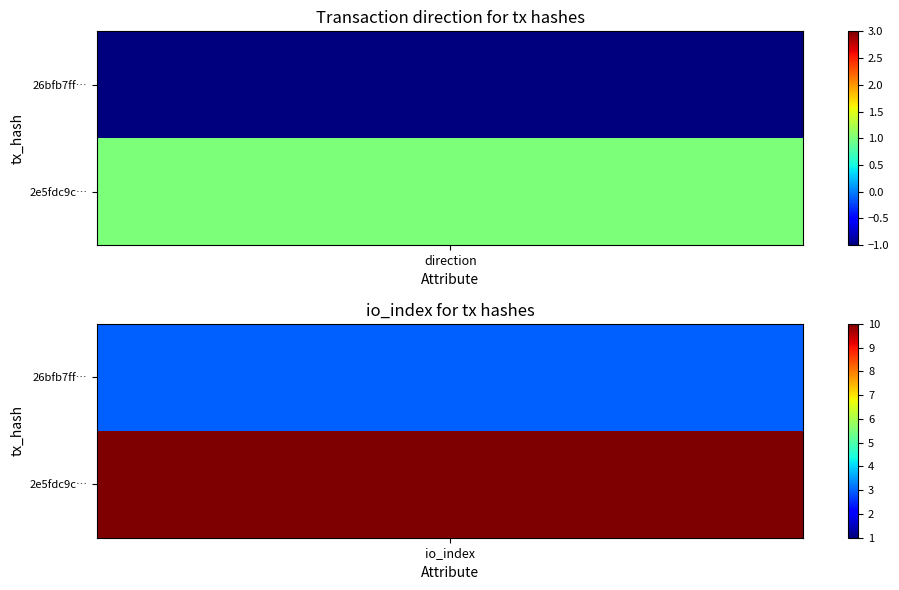

Rank the series by their average value, from lowest to highest.

26bfb7ff20330da1bb8a67069794d7daade68e0, 2e5fdc9c850f85950d19860770ae933f6bea1d7